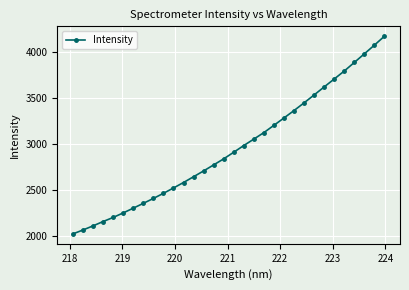

What is the value of the 3rd point from the left?

2111.0